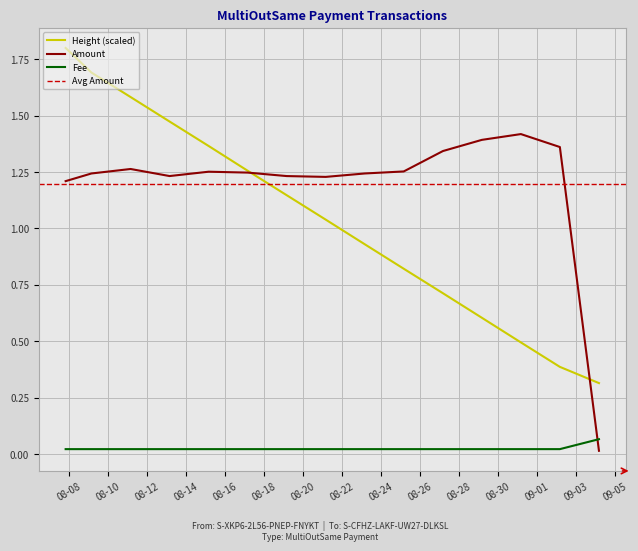

Which has a higher value, 2021-09-02 04:02:05 or 2021-08-29 04:06:38?

2021-08-29 04:06:38